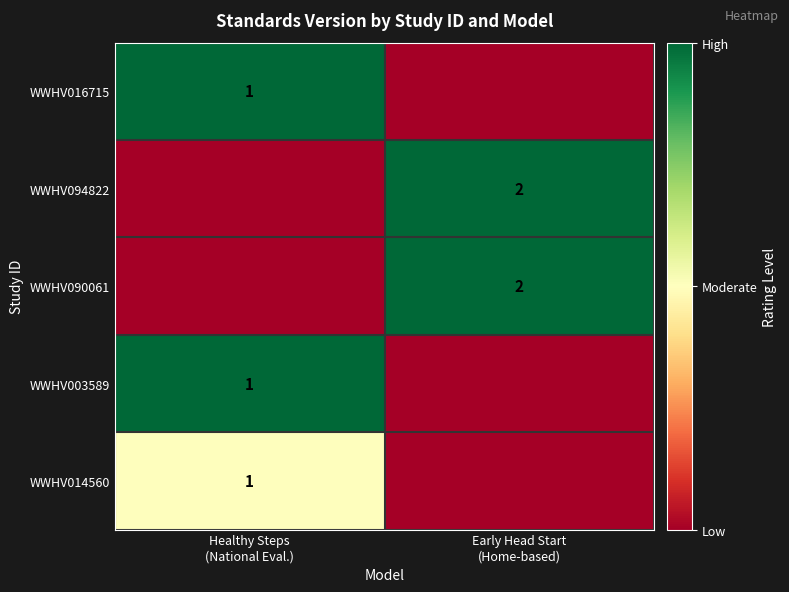

How many values in WWHV090061 are above zero?

1